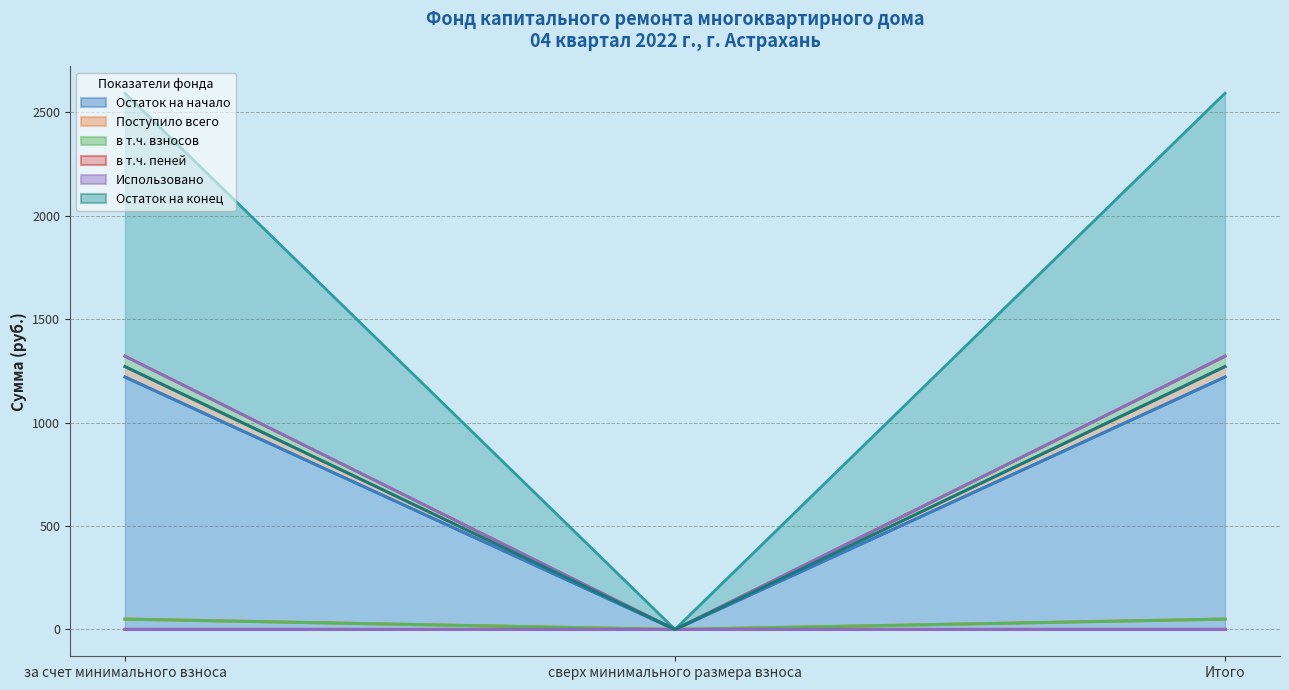

Is it true that в т.ч. пеней equals 1384.4 at сверх минимального размера взноса?

False